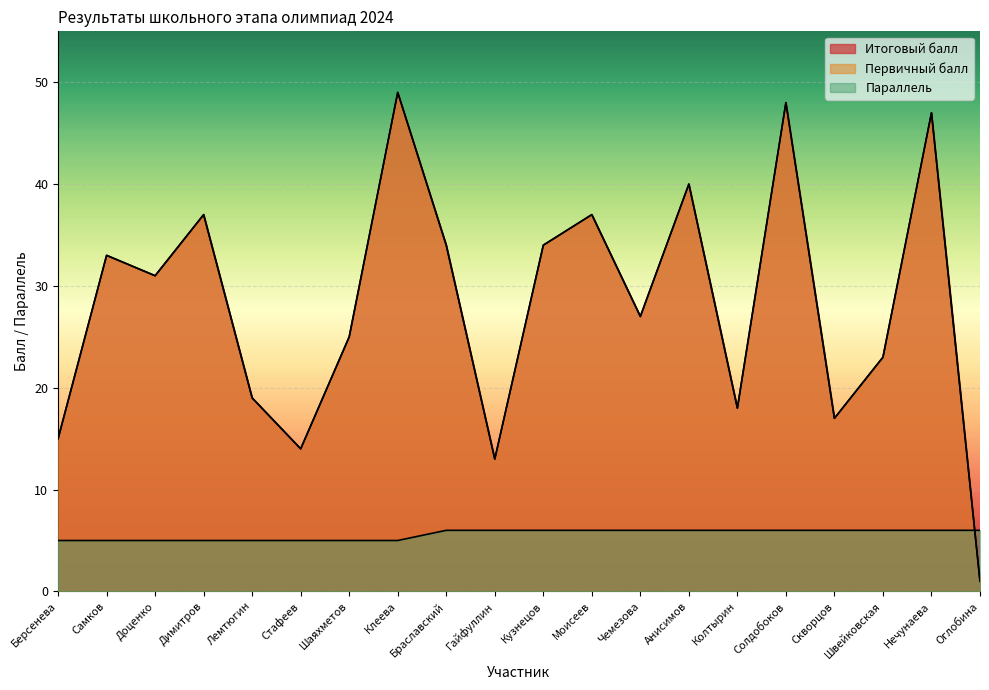

How many categories are shown in the chart?

20